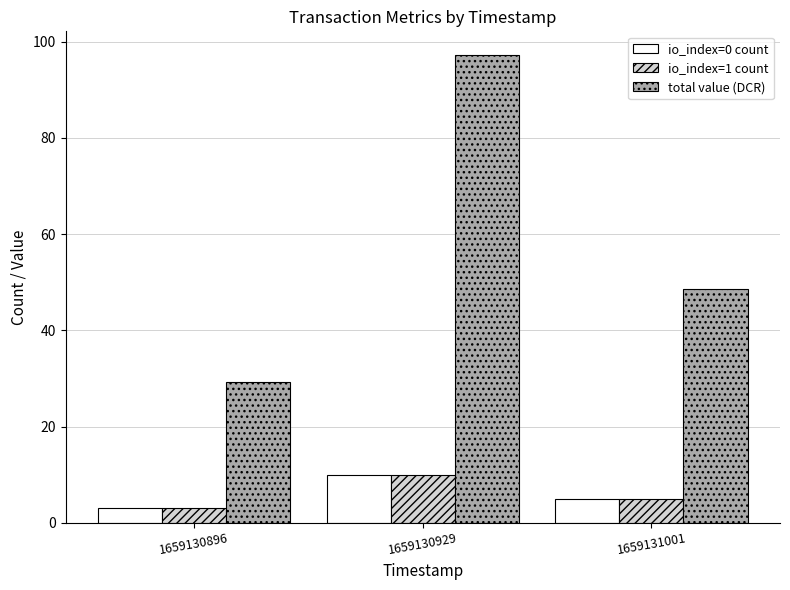

What is the minimum value for io_index=1 count?

3.0